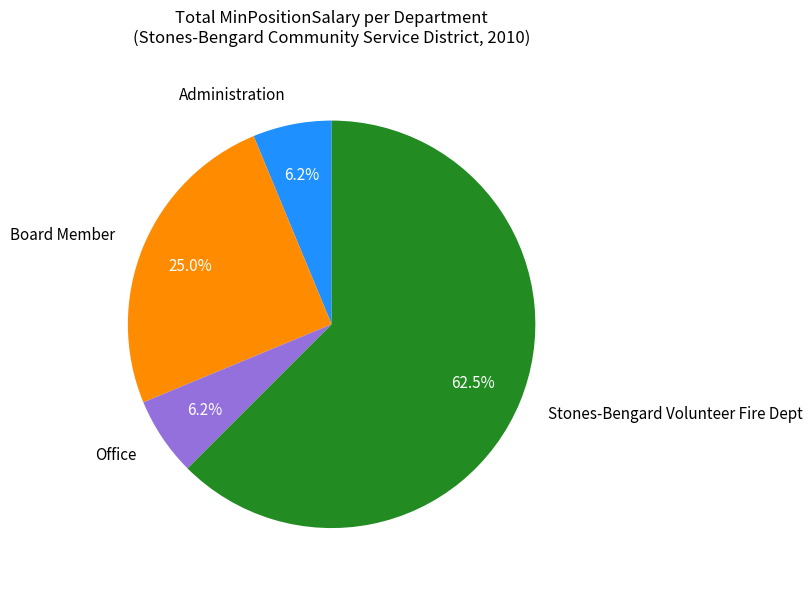

Does any single category account for the majority?

Yes